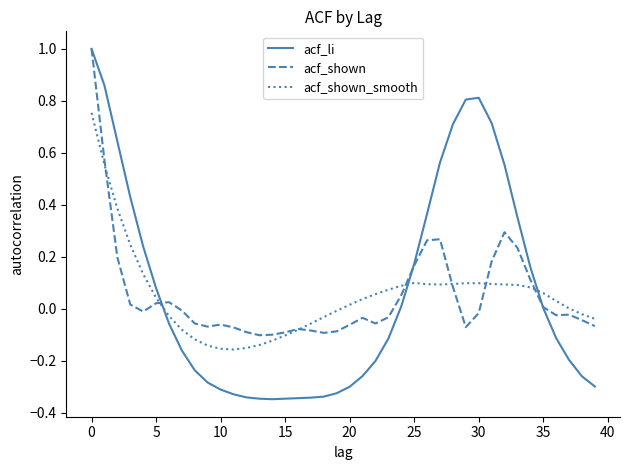

What is the maximum value shown in the chart?

1.0